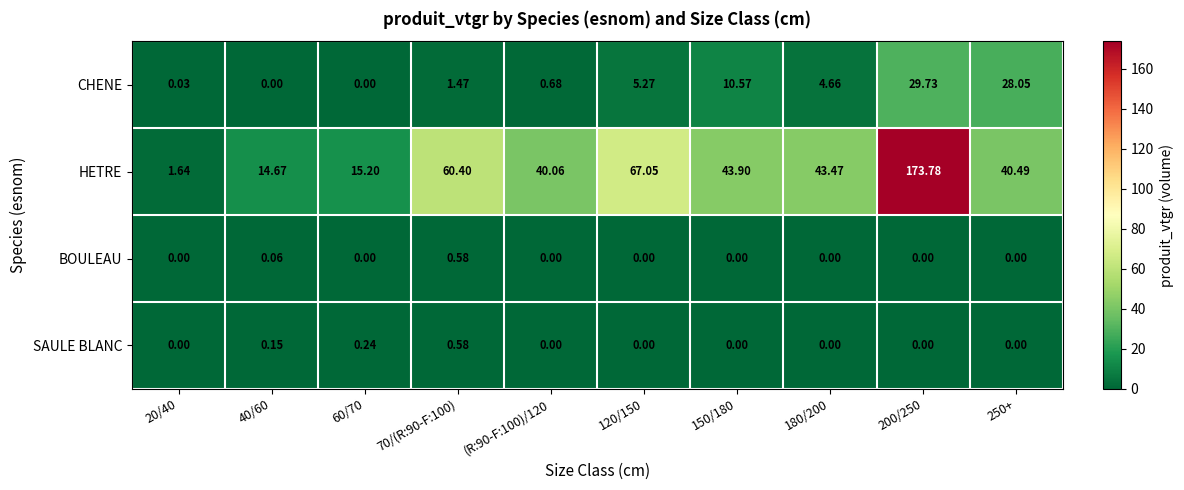

Which series has the largest total across all categories?

HETRE